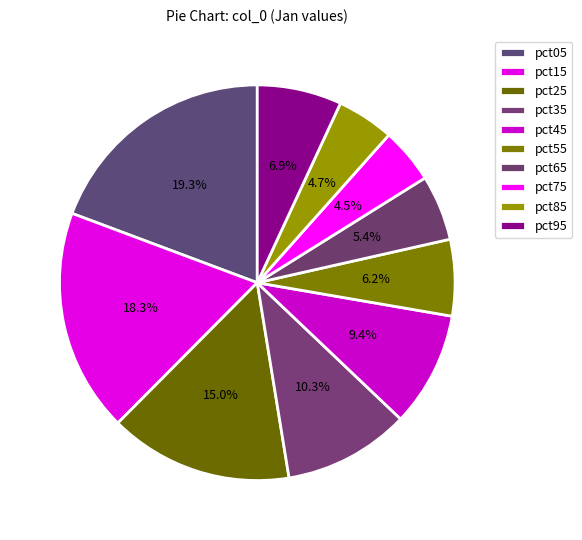

How many slices are in this pie chart?

10